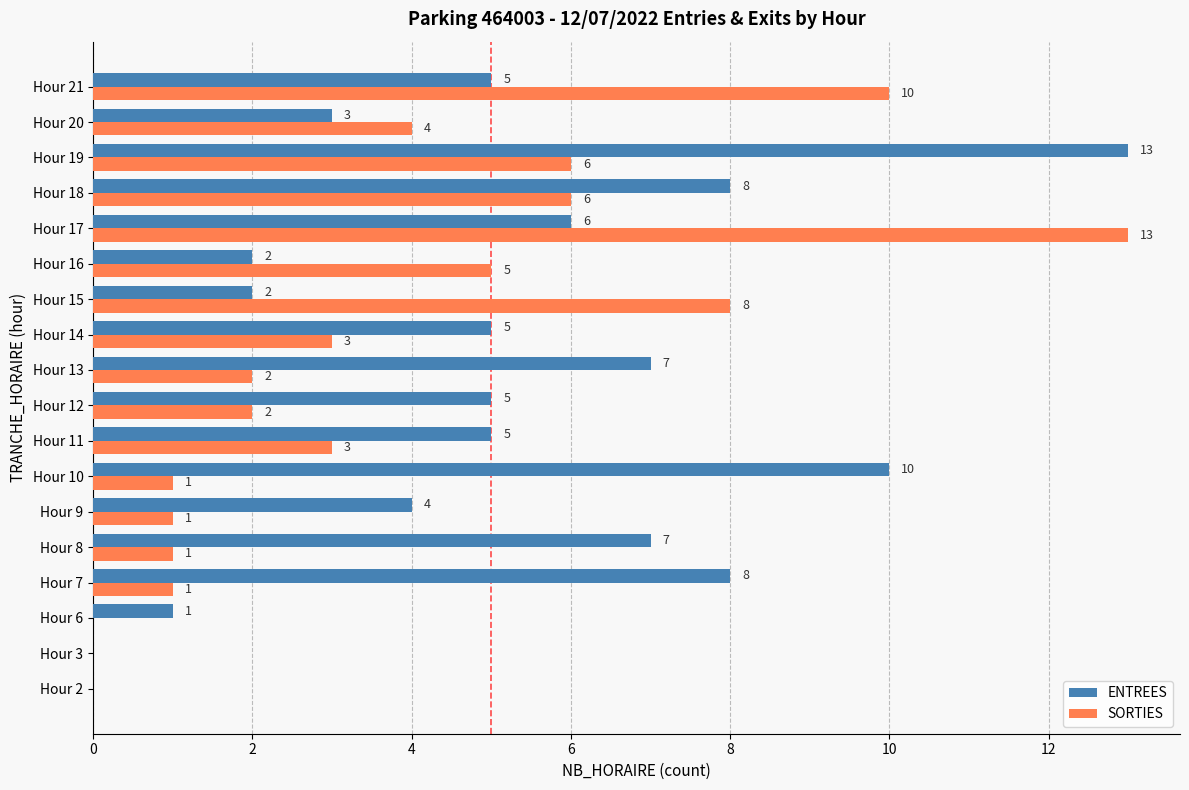

Is it true that ENTREES equals 10 at Hour 10?

True